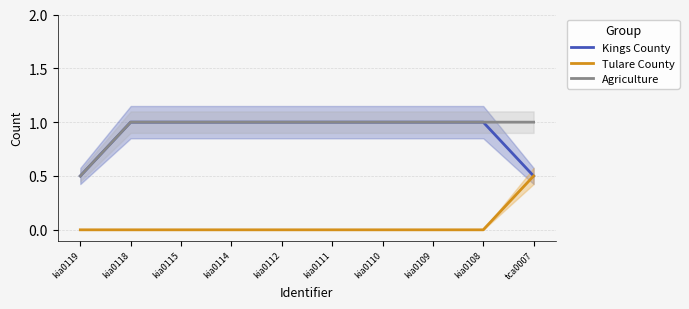

How many lines are shown in the chart?

3